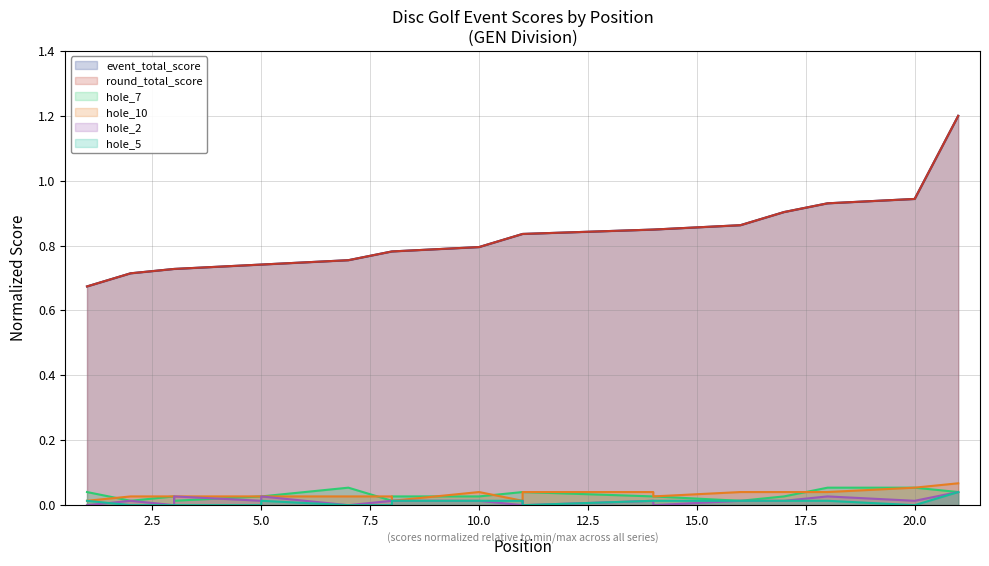

Is the value of hole_7 at 20 greater than the value of hole_2 at 10?

Yes